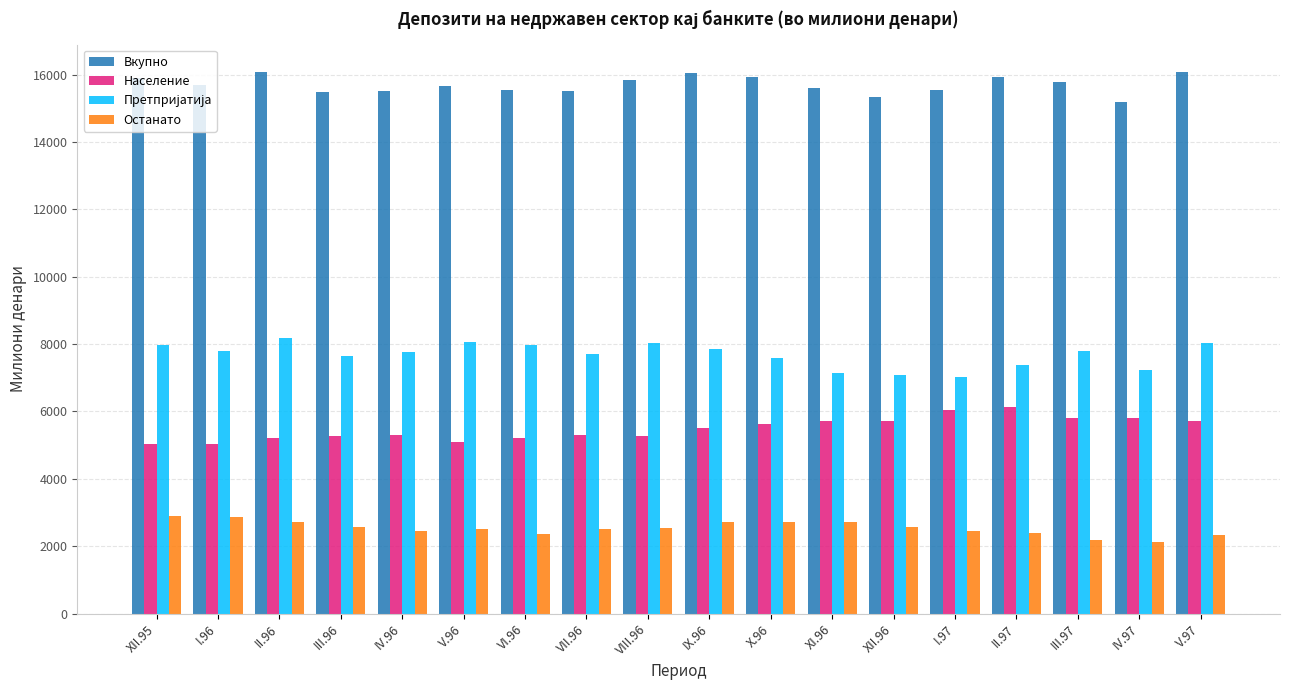

What is the total value across all series at I.97?

31066